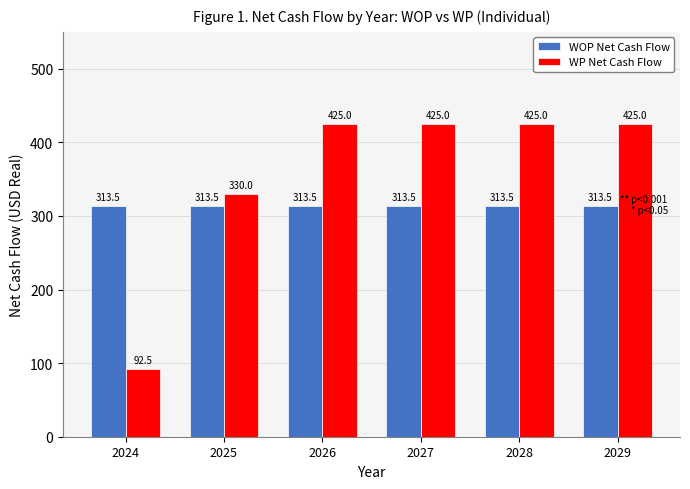

Is it true that WOP Net Cash Flow equals 313.5 at 2026?

True